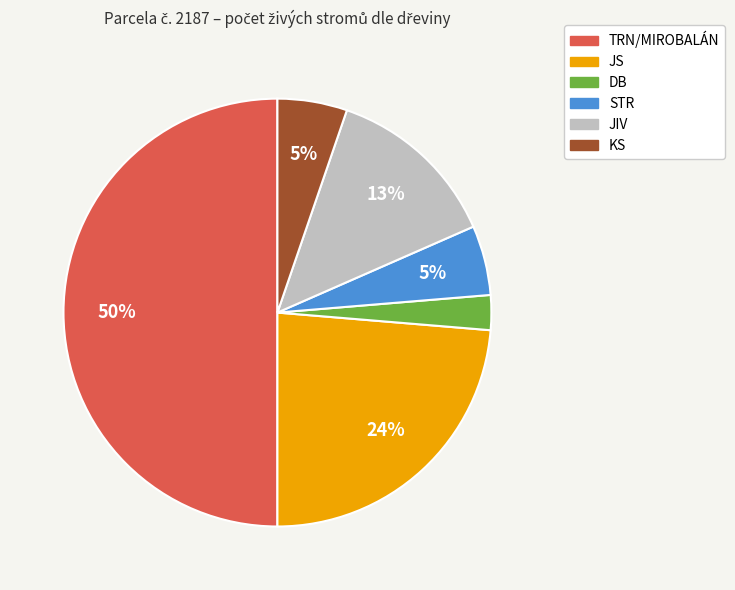

To the nearest percent, what is the difference between the KS and JIV slice percentages?

8%